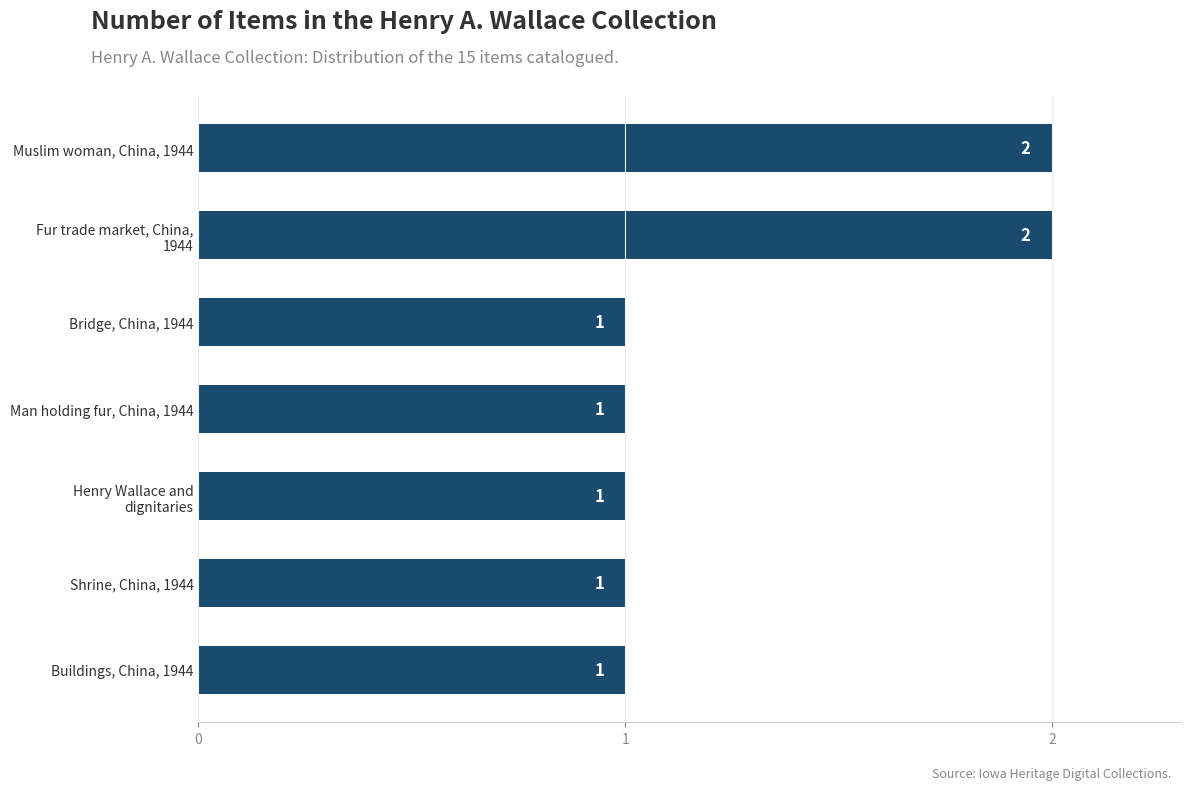

Between Man holding fur, China, 1944 and Muslim woman, China, 1944, which is larger?

Muslim woman, China, 1944